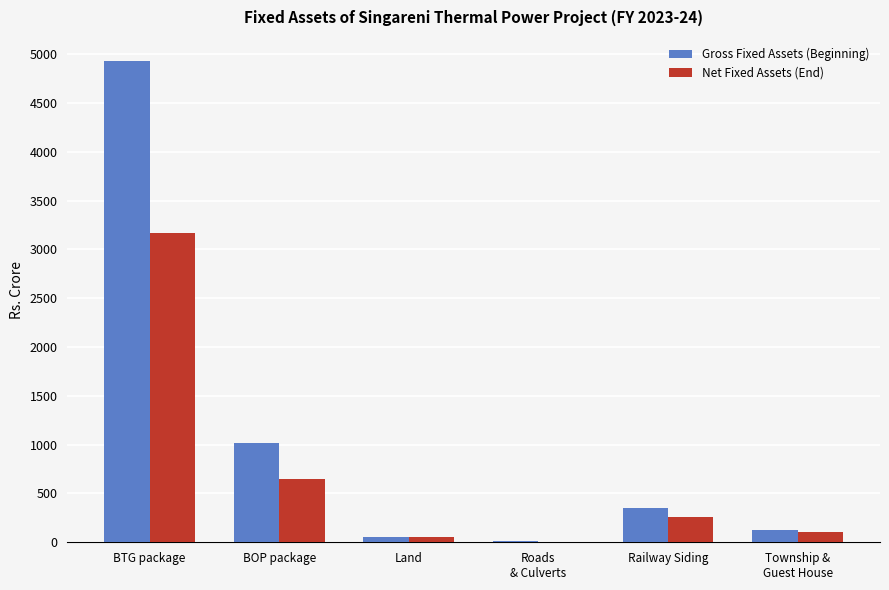

What are all the series names shown in the legend?

Gross Fixed Assets (Beginning), Net Fixed Assets (End)